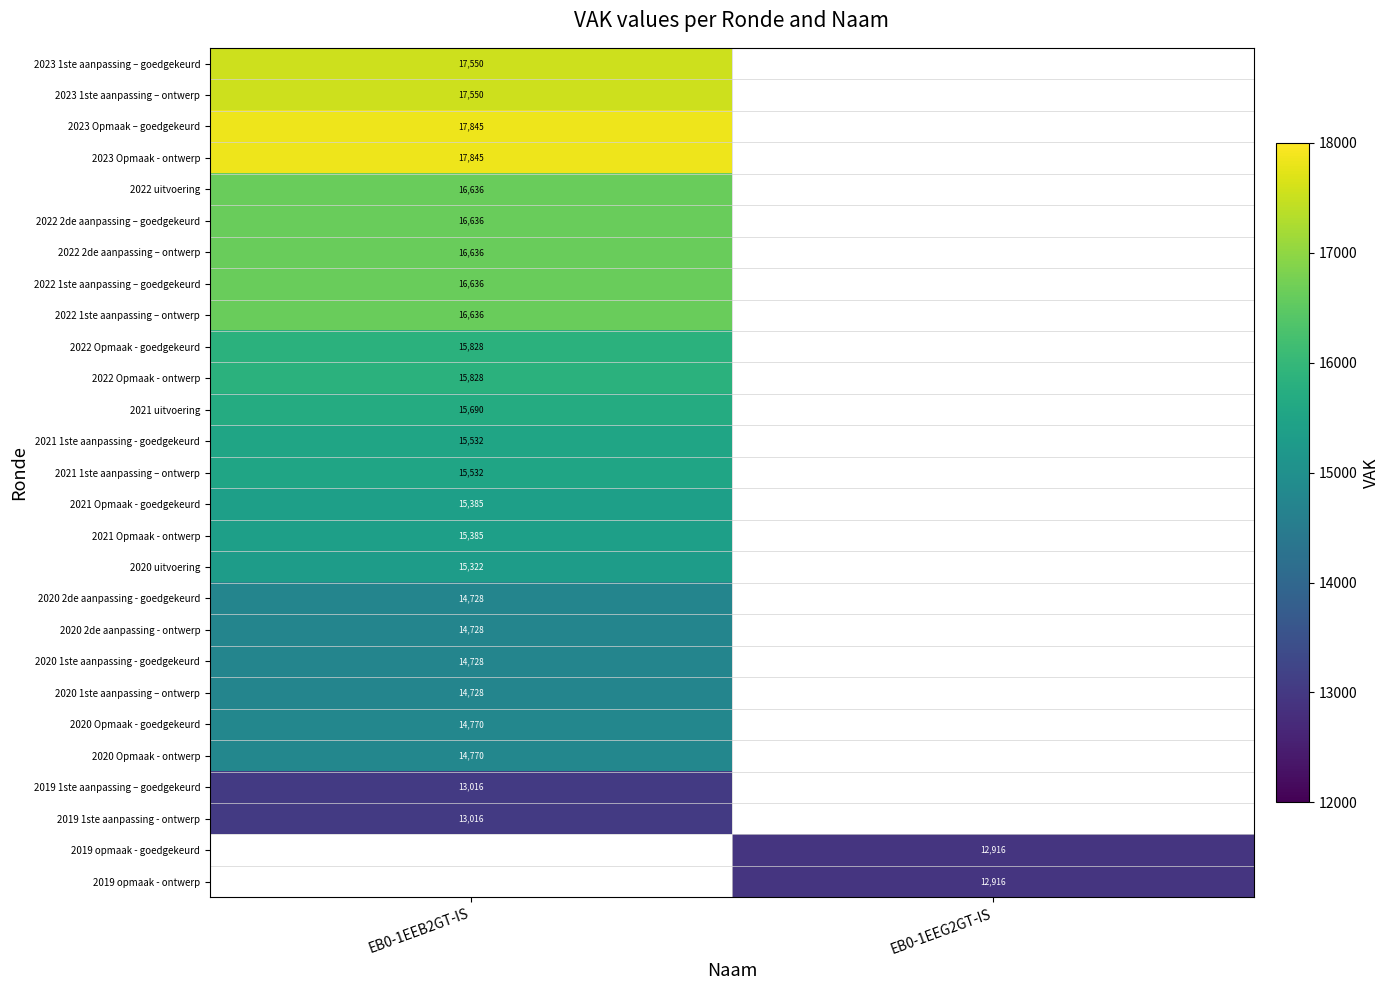

The value of 2021 1ste aanpassing – ontwerp at EB0-1EEB2GT-IS is 3484. True or false?

False